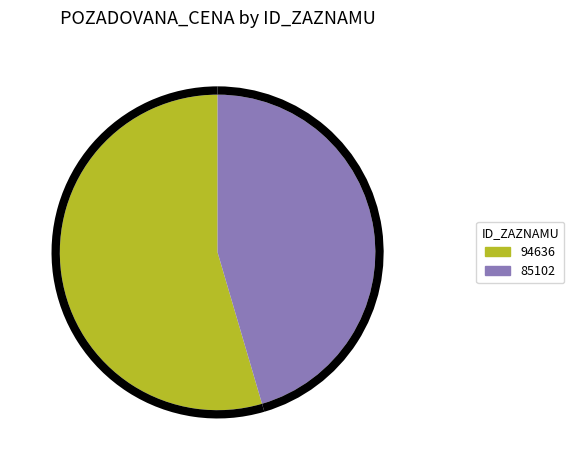

Count the number of slices in the pie.

2